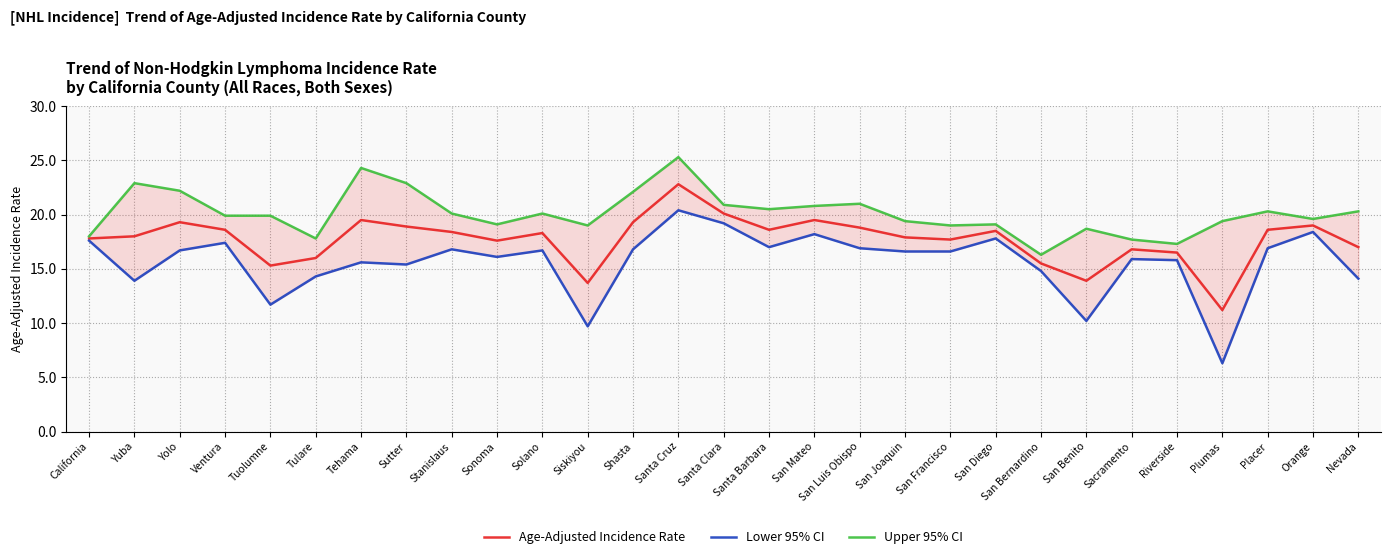

What is the total value across all series at Siskiyou?

42.4